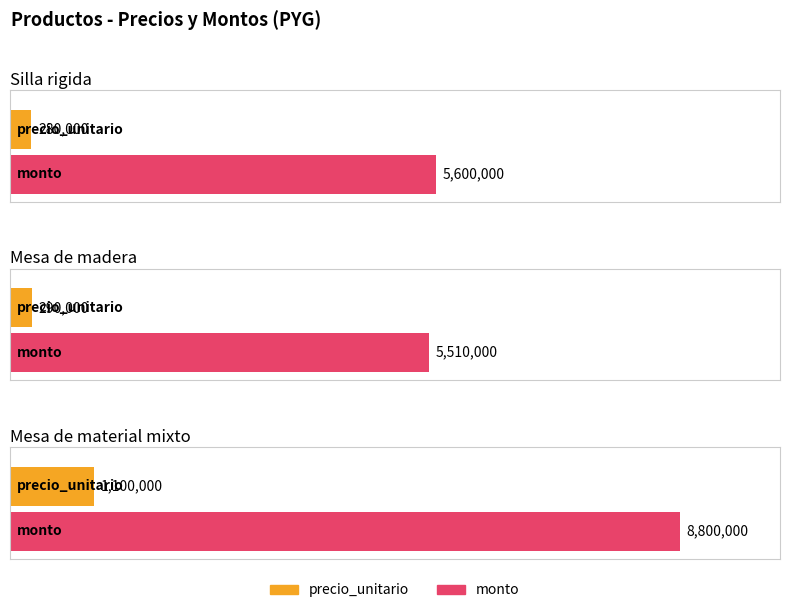

At which category is the sum across all series the highest?

Mesa de material mixto